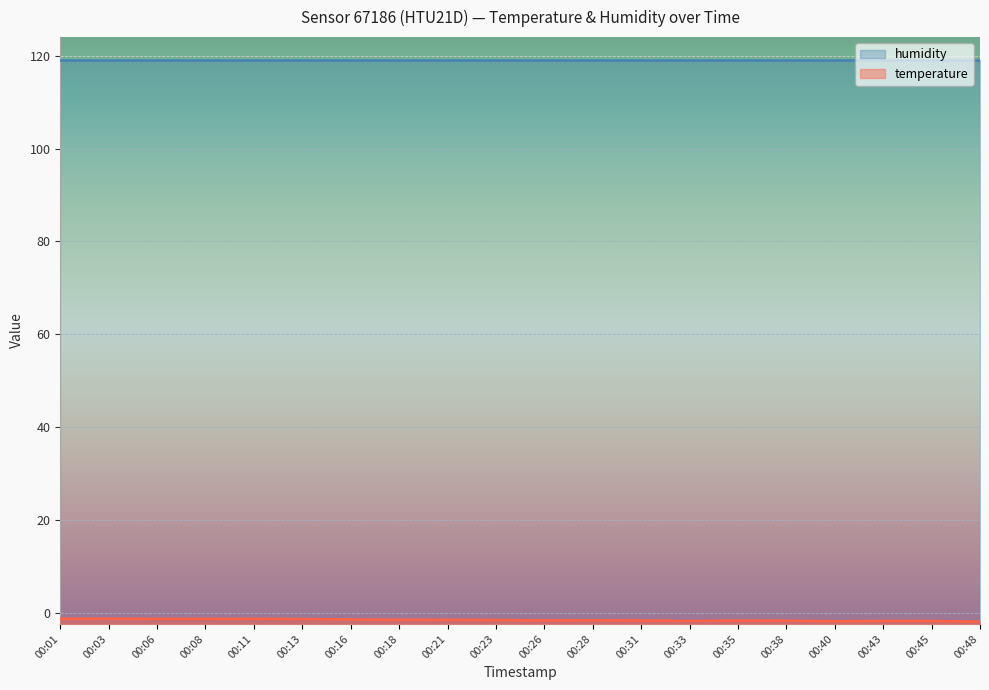

At which category does the chart reach its peak across all series?

00:03